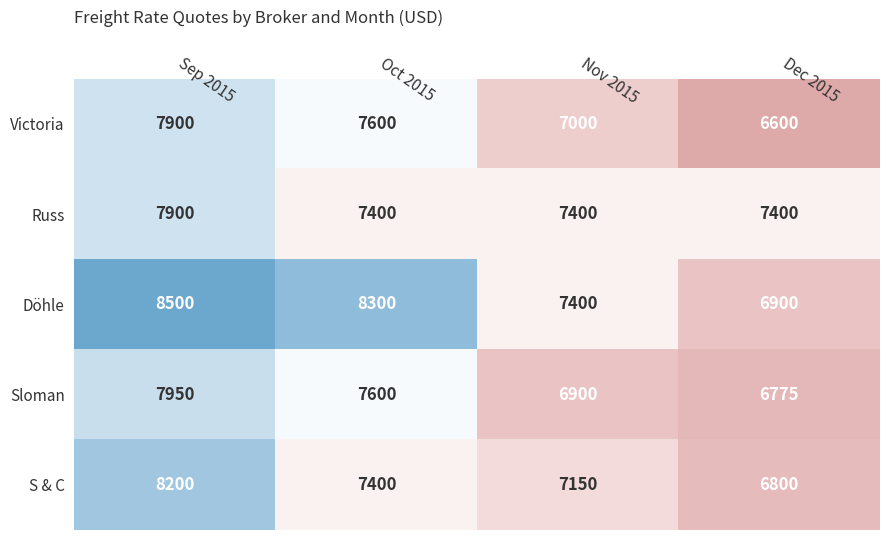

Which label corresponds to the largest value in the chart?

Sep 2015